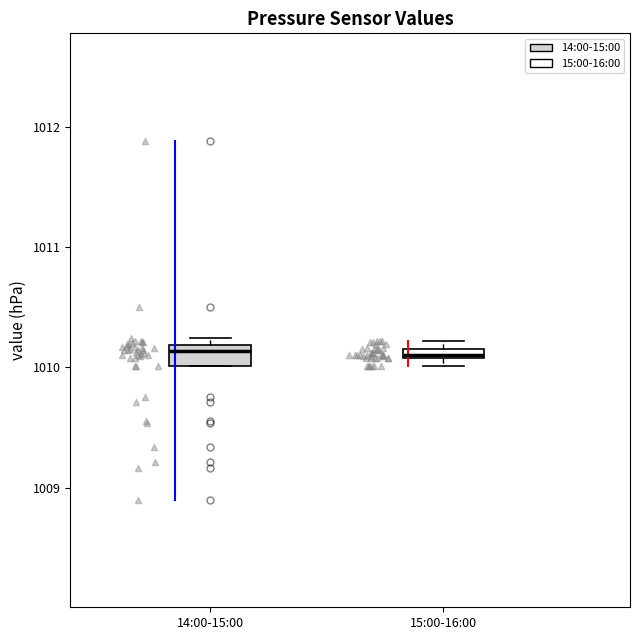

Where does the median line of the box for 14:00-15:00 sit on the y-axis? The values are not printed on the chart, so give them approximately, as read against the axis.

1010.1